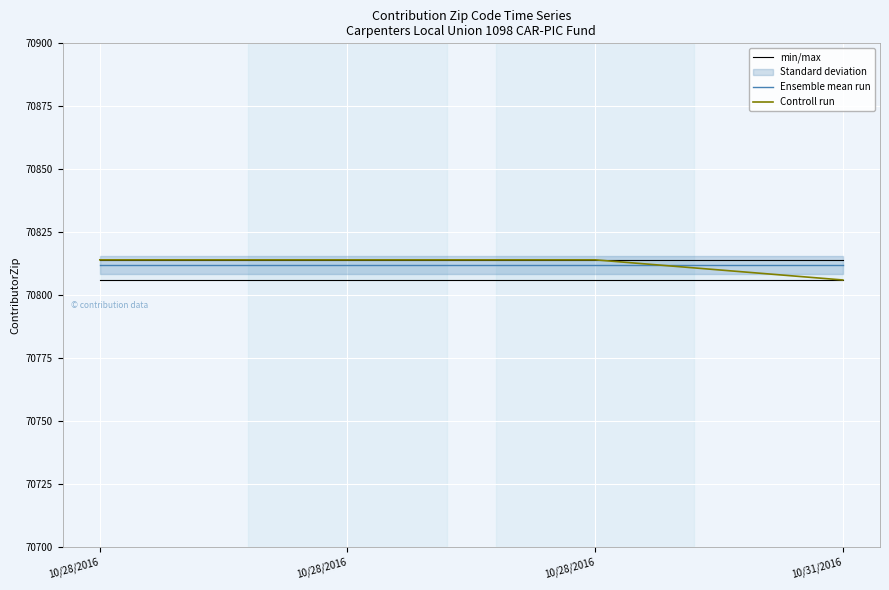

At which label is min/max closest to 70814?

10/28/2016